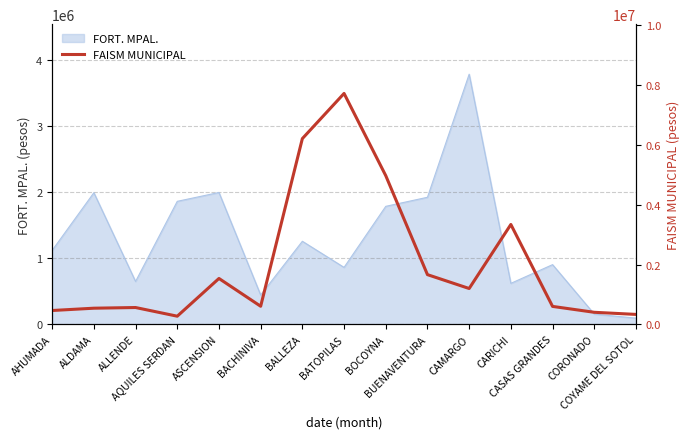

Reading left to right, list all the values displayed in this chart.

463288	540489	563201	272919	1535072	605285	6214075	7724760	4974071	1663100	1199289	3341434	600627	403441	332685